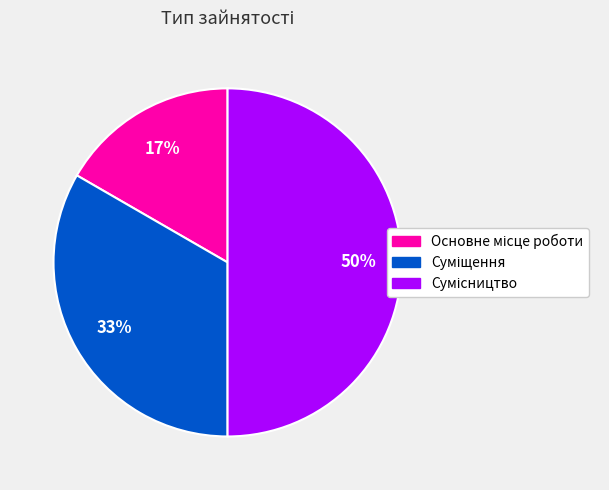

To the nearest percent, what is the difference between the largest and smallest slice percentages?

33%